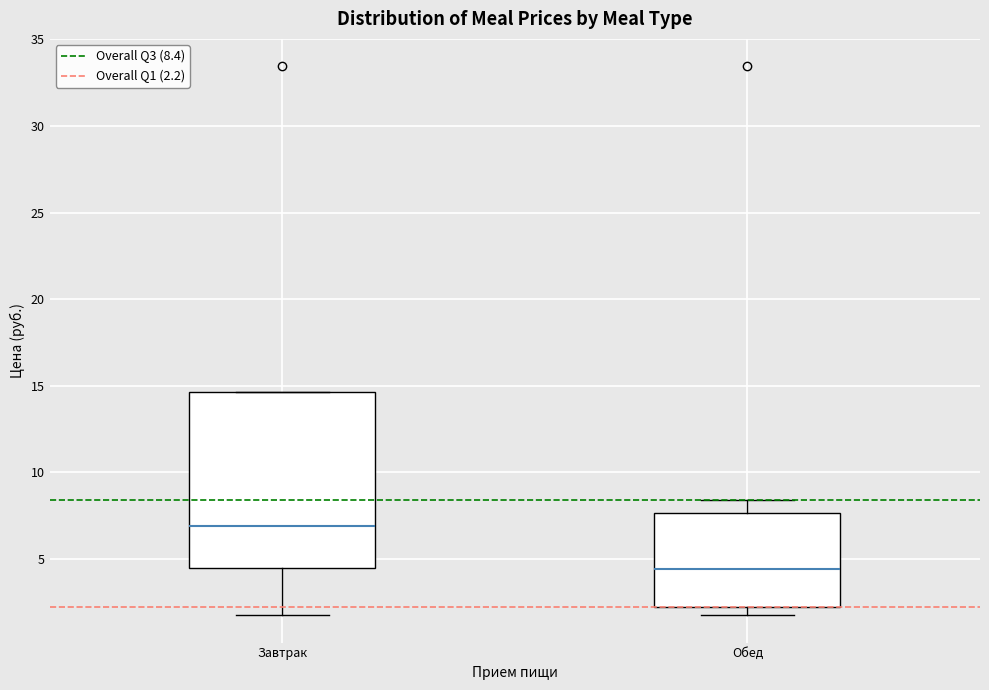

Which box's median line is the lowest?

Обед